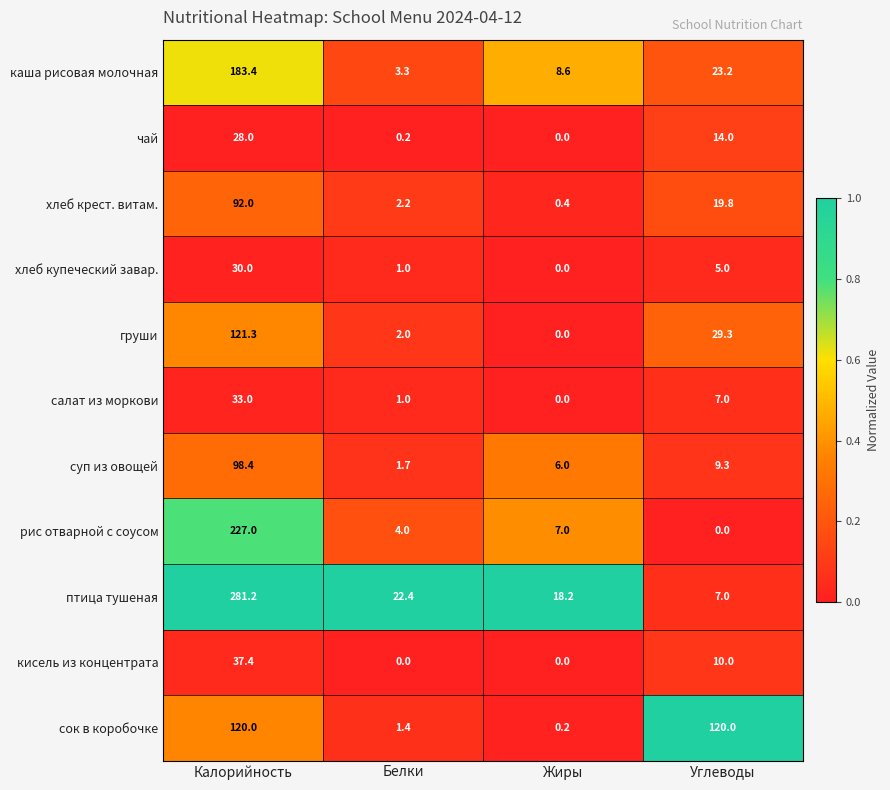

List the series in order of their peak value, lowest first.

чай, хлеб купеческий завар., салат из моркови, кисель из концентрата, хлеб крест. витам., суп из овощей, сок в коробочке, груши, каша рисовая молочная, рис отварной с соусом, птица тушеная